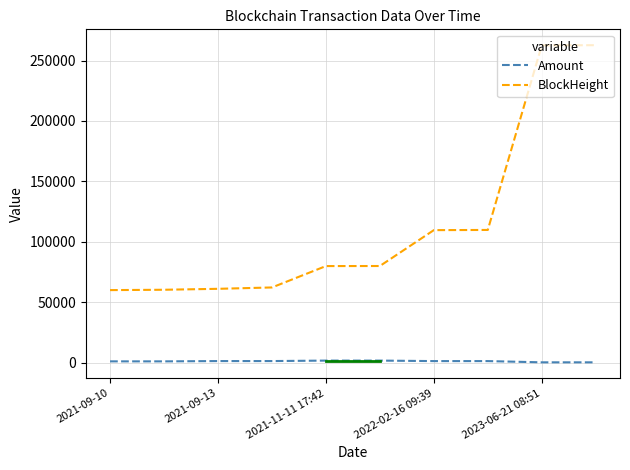

Which series has the largest total across all categories?

BlockHeight